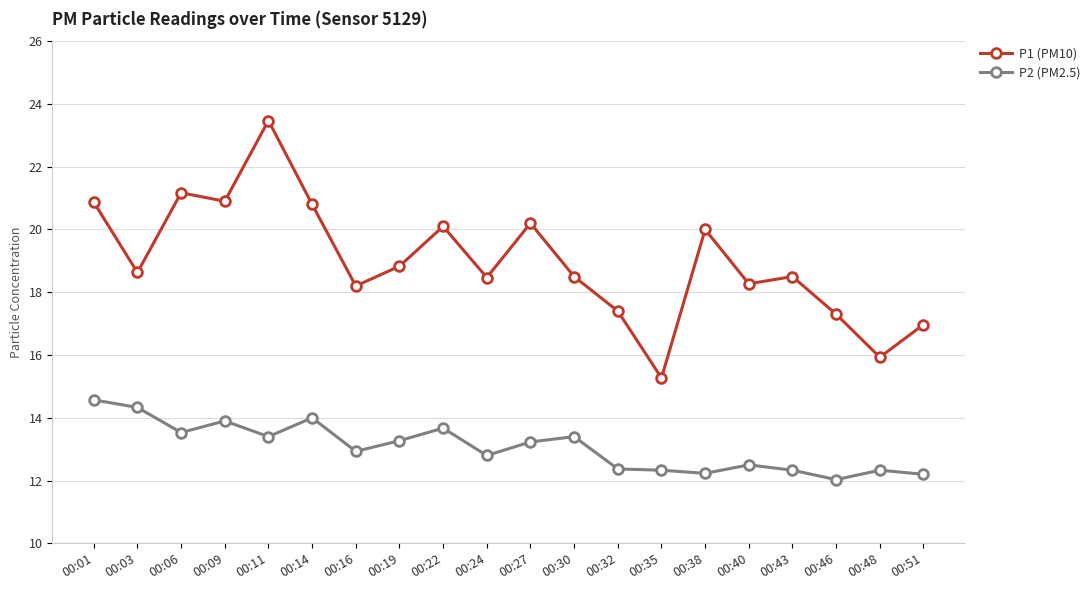

What is the approximate value of P1 (PM10) at 00:22?

20.1